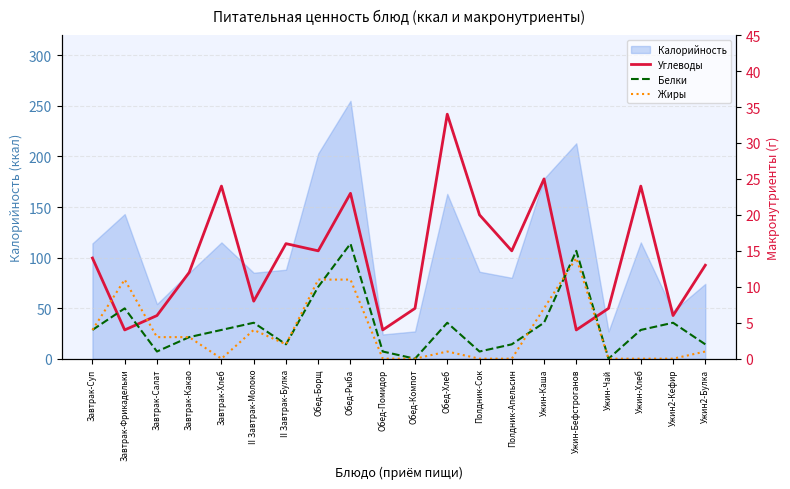

Where is Углеводы nearest to the value 19?

Полдник-Сок